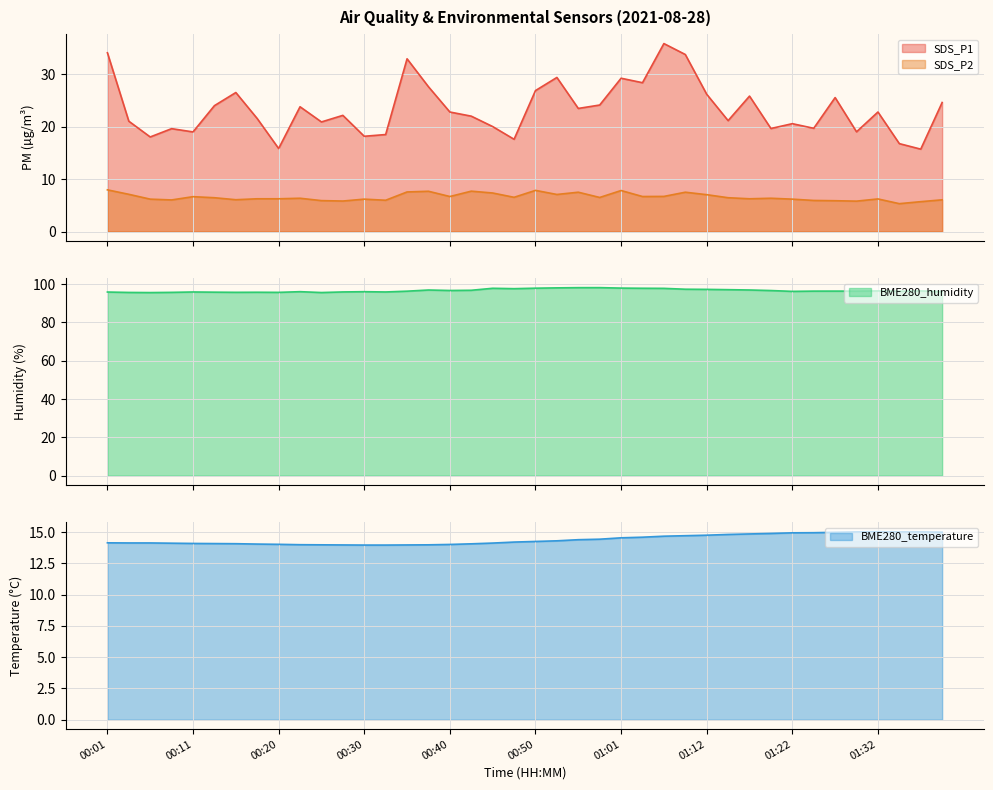

Reading right to left, transcribe all the data shown in this chart.

SDS_P1: 24.6	15.7	16.8	22.8	19.0	25.5	19.7	20.6	19.6	25.8	21.1	26.1	33.7	35.8	28.4	29.2	24.1	23.4	29.4	26.9	17.6	20.0	22.0	22.8	27.6	32.9	18.5	18.1	22.1	20.9	23.8	15.8	21.5	26.5	24.0	19.0	19.6	18.0	21.0	34.0
SDS_P2: 6.0	5.7	5.3	6.2	5.8	5.9	5.9	6.2	6.3	6.2	6.5	7.0	7.5	6.7	6.7	7.8	6.5	7.5	7.1	7.8	6.5	7.3	7.7	6.7	7.7	7.5	6.0	6.2	5.8	5.9	6.3	6.2	6.2	6.1	6.5	6.7	6.0	6.2	7.1	8.0
BME280_temperature: 15.0	15.0	15.0	15.0	15.0	15.0	15.0	14.9	14.9	14.9	14.8	14.8	14.7	14.7	14.6	14.6	14.4	14.4	14.3	14.3	14.2	14.1	14.1	14.0	14.0	14.0	14.0	14.0	14.0	14.0	14.0	14.0	14.1	14.1	14.1	14.1	14.1	14.1	14.1	14.2
BME280_humidity: 96.1	96.5	96.3	96.5	96.4	96.4	96.4	96.2	96.7	97.0	97.1	97.3	97.4	97.8	97.9	98.0	98.2	98.2	98.1	97.9	97.7	97.9	96.8	96.7	97.0	96.3	95.9	96.1	96.0	95.6	96.1	95.7	95.8	95.8	95.8	95.9	95.7	95.6	95.7	95.9